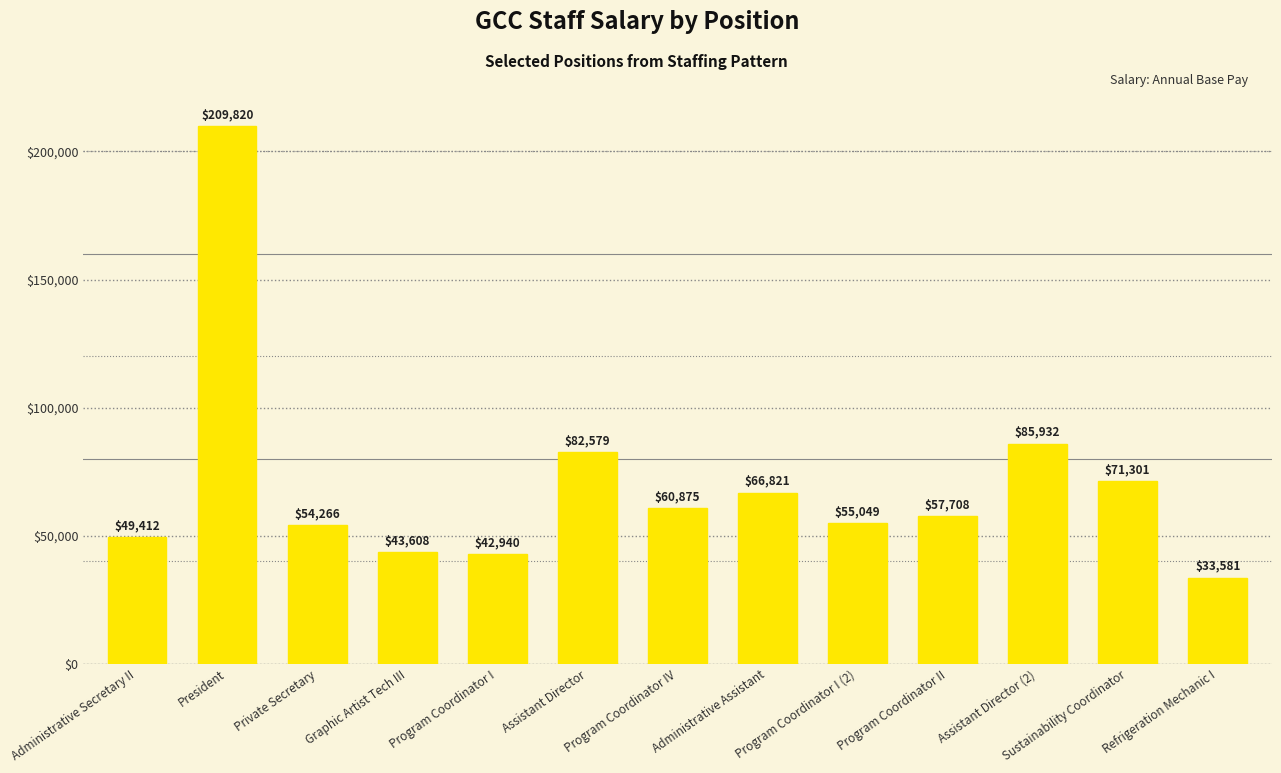

List the labels in order of value, largest first.

President, Assistant Director (2), Assistant Director, Sustainability Coordinator, Administrative Assistant, Program Coordinator IV, Program Coordinator II, Program Coordinator I (2), Private Secretary, Administrative Secretary II, Graphic Artist Tech III, Program Coordinator I, Refrigeration Mechanic I